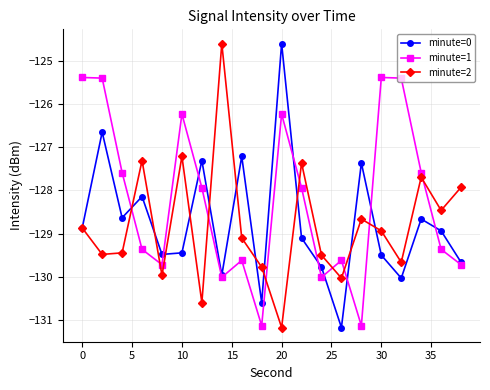

How many interior local valleys does the minute=2 series have?

7